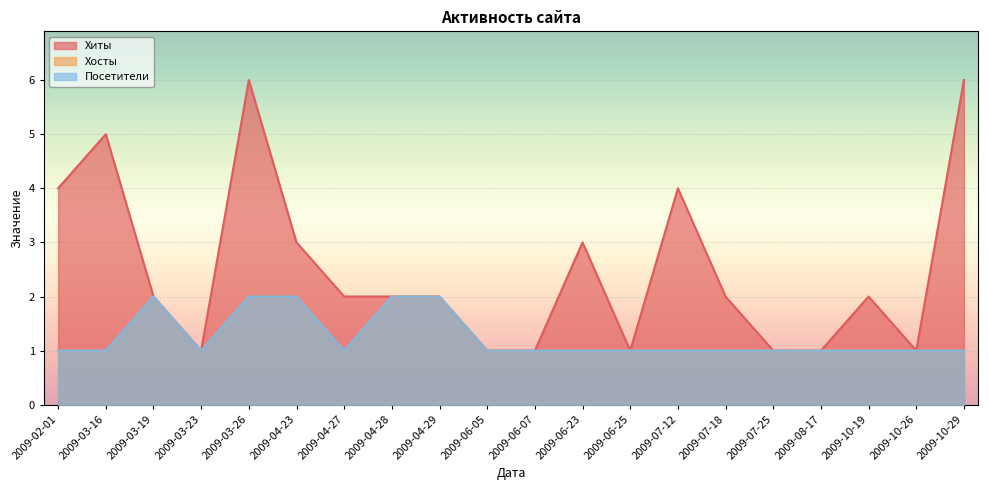

The value of Посетители at 2009-04-29 is 3. True or false?

False